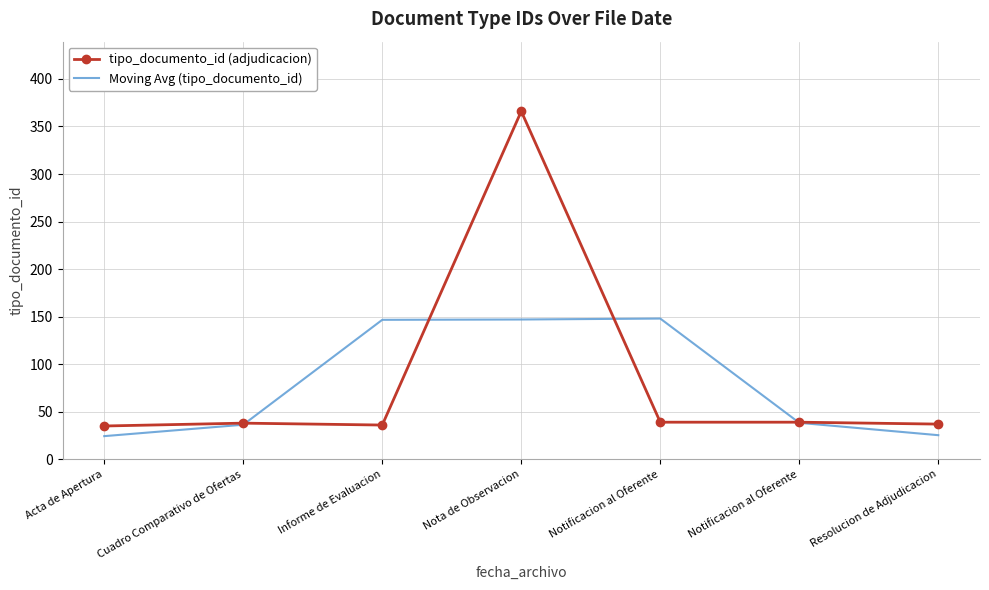

Rank the categories by Moving Avg (tipo_documento_id) value from lowest to highest.

Acta de Apertura, Resolucion de Adjudicacion, Cuadro Comparativo de Ofertas, Notificacion al Oferente, Informe de Evaluacion, Nota de Observacion, Notificacion al Oferente